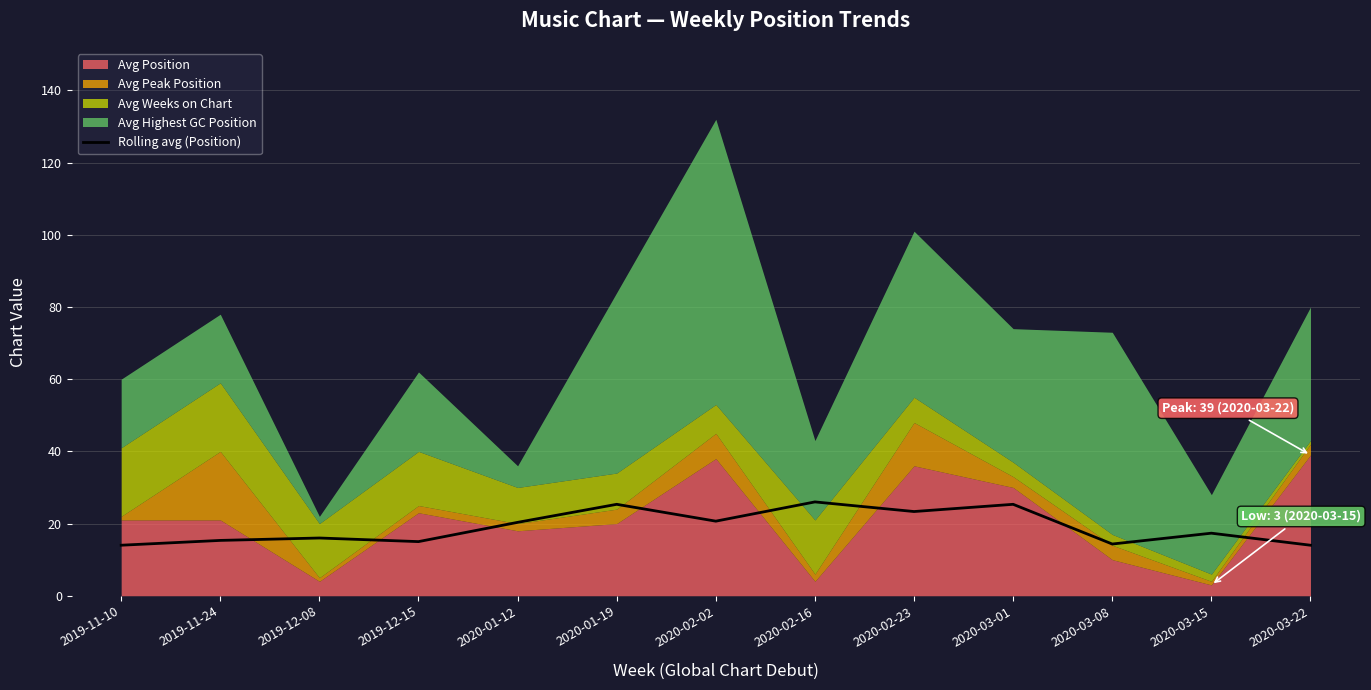

The value of Rolling avg (Position) at 2020-03-01 is 25.3. True or false?

True